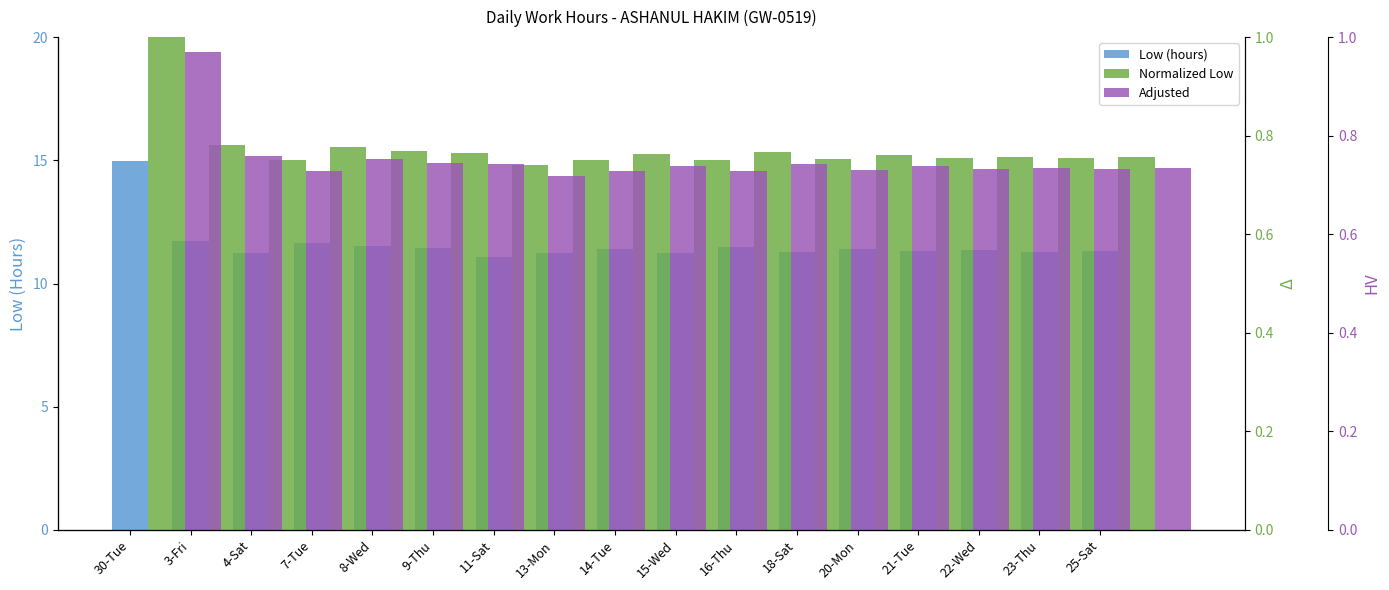

What is the minimum value for Normalized Low?

0.7